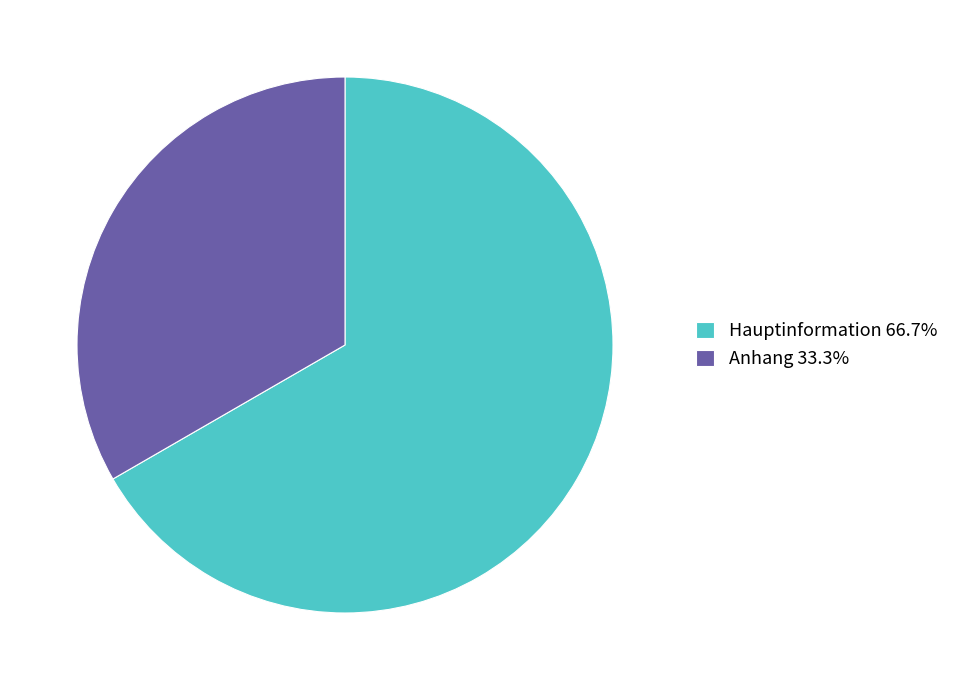

Rank the categories by value from highest to lowest.

Hauptinformation, Anhang